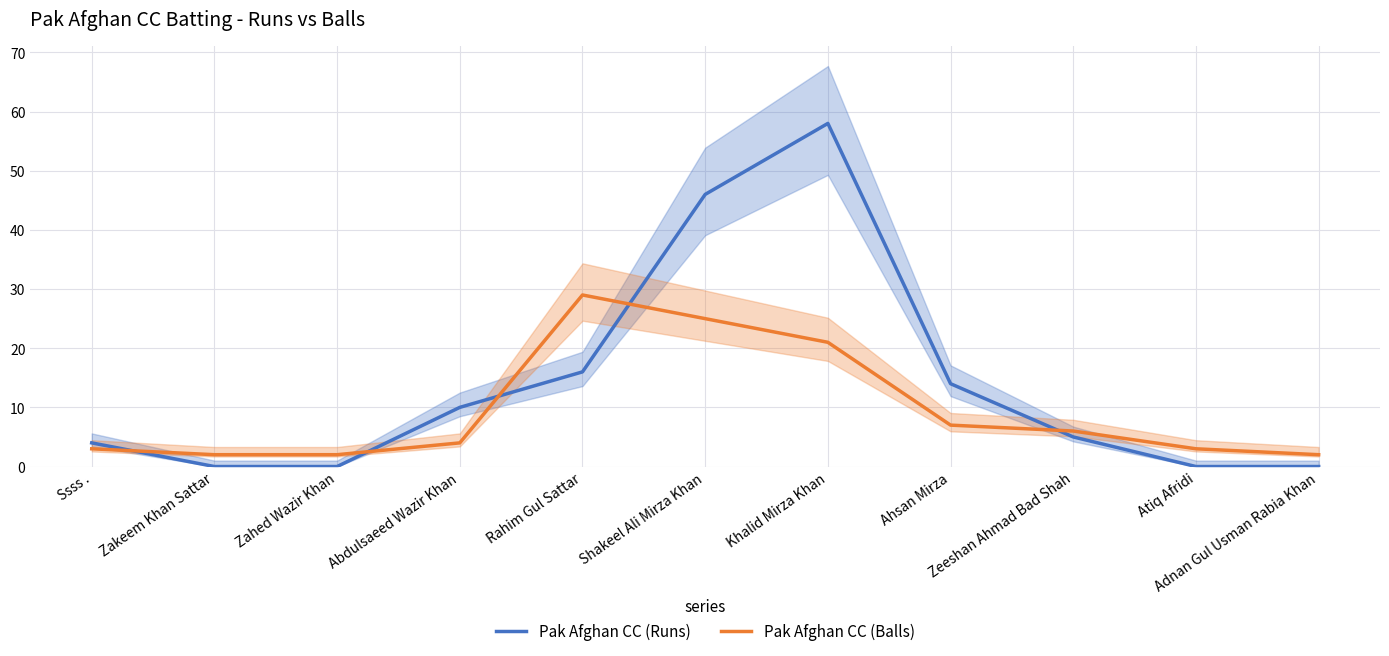

How many lines are shown in the chart?

2